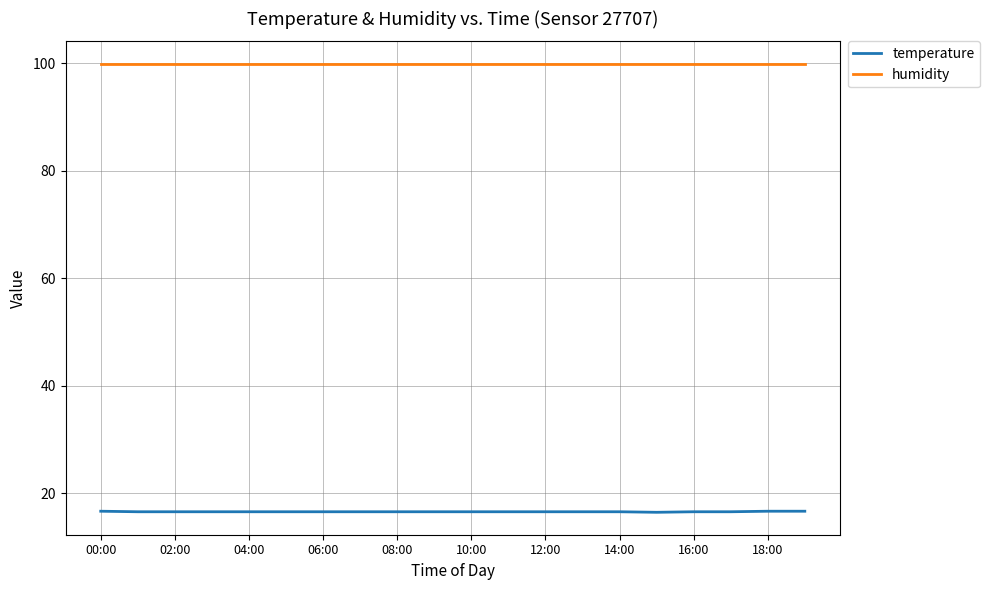

What are all the series names shown in the legend?

temperature, humidity